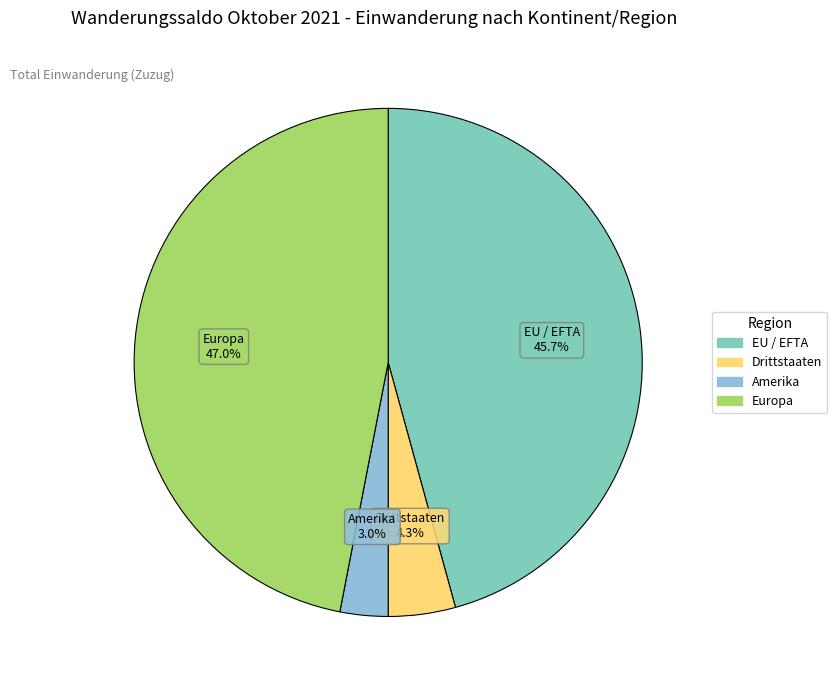

How many segments does this pie chart have?

4